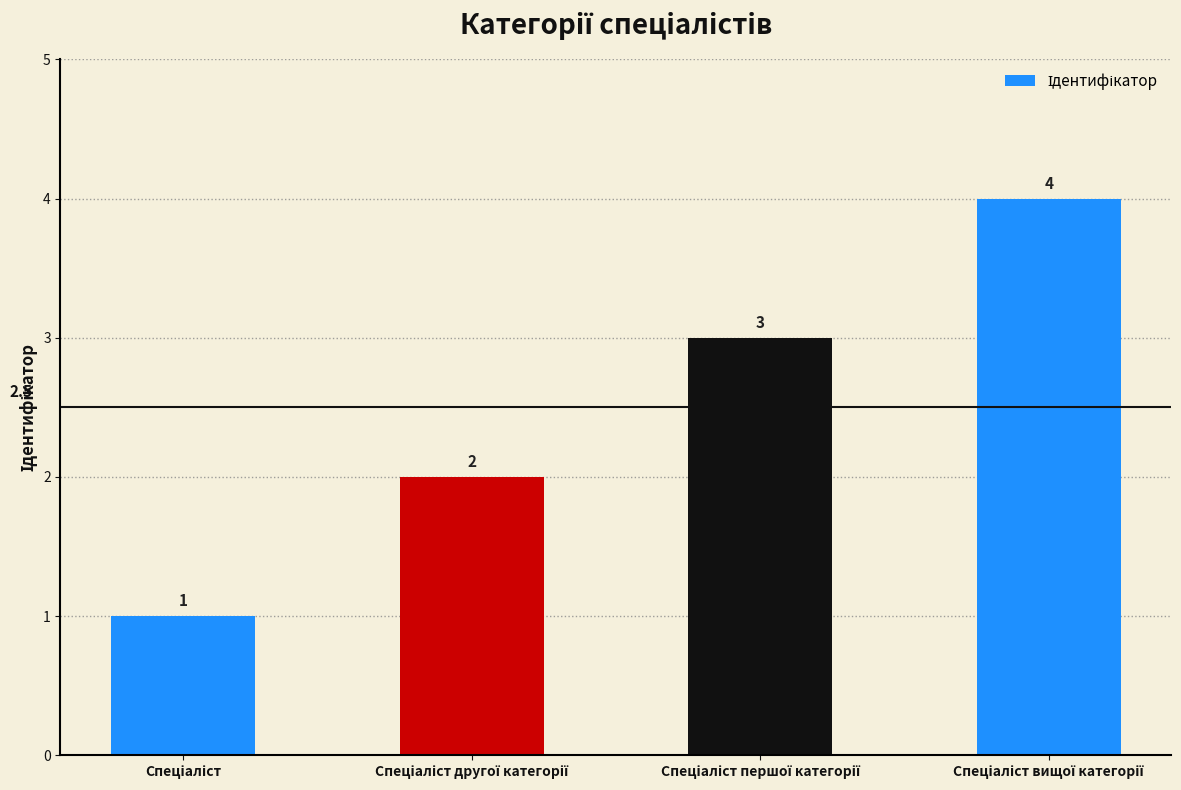

What is the maximum value shown in the chart?

4